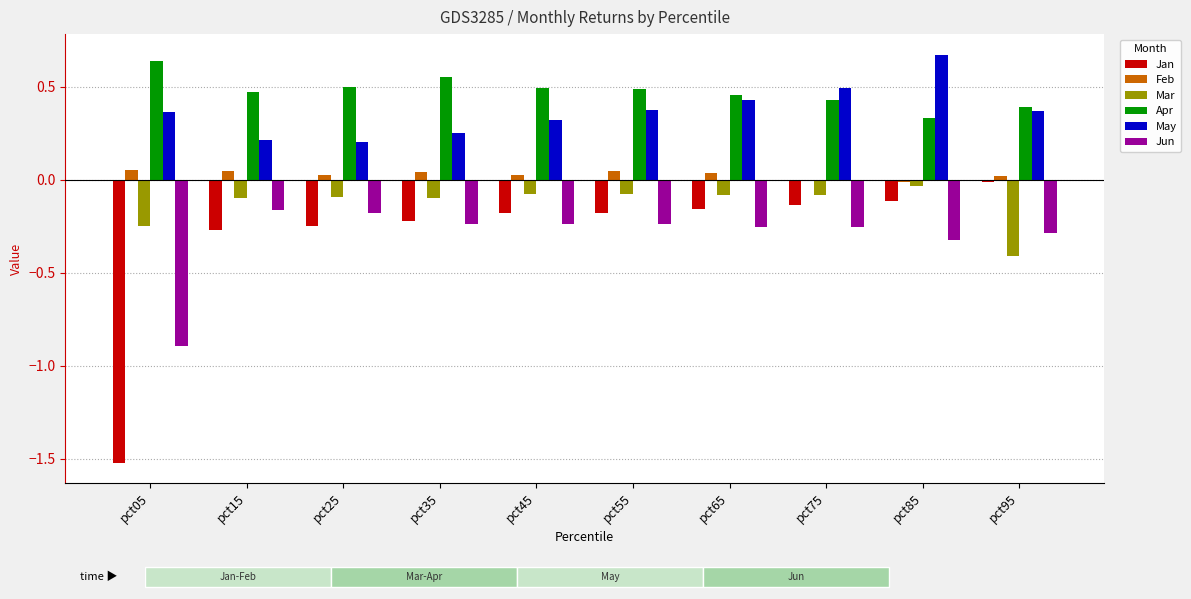

At which category is the sum across all series the highest?

pct85